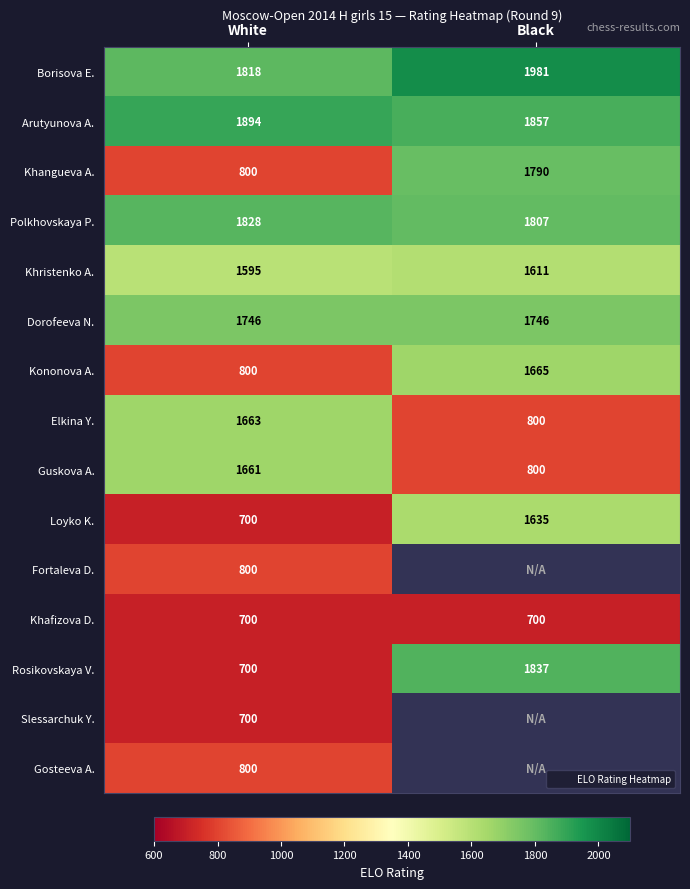

What is the minimum value shown in the chart?

700.0